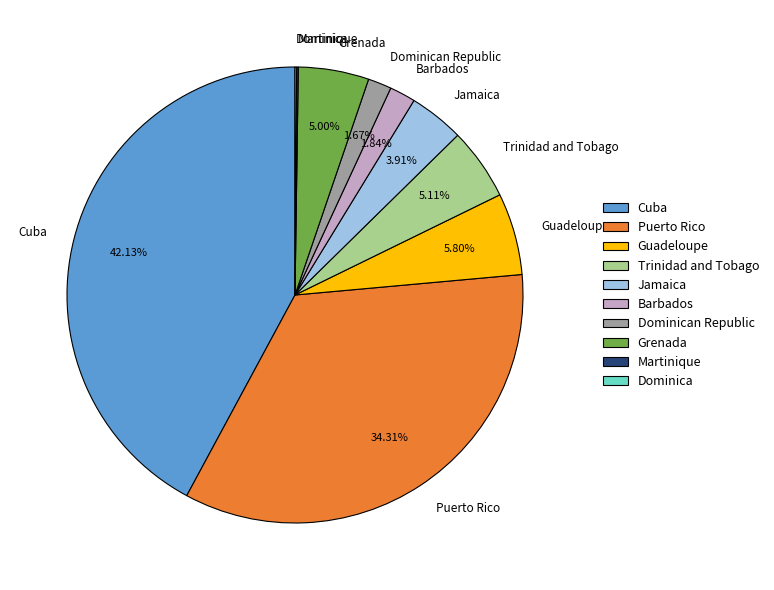

What is the largest slice in the pie chart?

Cuba